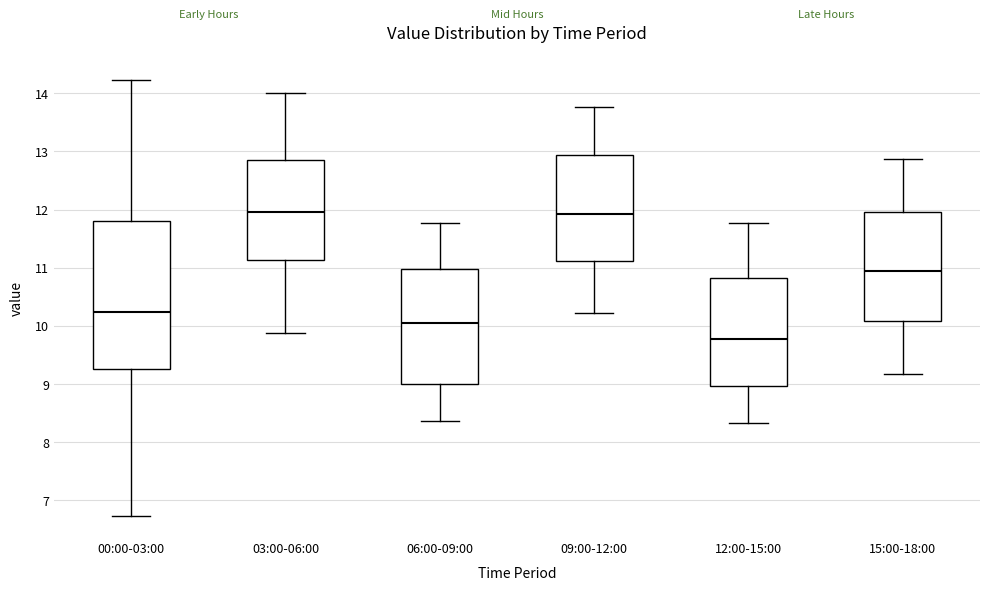

Reading left to right, read every box against the y-axis: the position of its median line, the range the box covers, and the ends of its whiskers. The values are not printed on the chart, so give them approximately, as read against the axis.

00:00-03:00: median 10.2, box 9.3 to 11.8, whiskers 6.7 to 14.2
03:00-06:00: median 12.0, box 11.1 to 12.8, whiskers 9.9 to 14.0
06:00-09:00: median 10.1, box 9.0 to 11.0, whiskers 8.4 to 11.8
09:00-12:00: median 11.9, box 11.1 to 12.9, whiskers 10.2 to 13.8
12:00-15:00: median 9.8, box 9.0 to 10.8, whiskers 8.3 to 11.8
15:00-18:00: median 11.0, box 10.1 to 12.0, whiskers 9.2 to 12.9